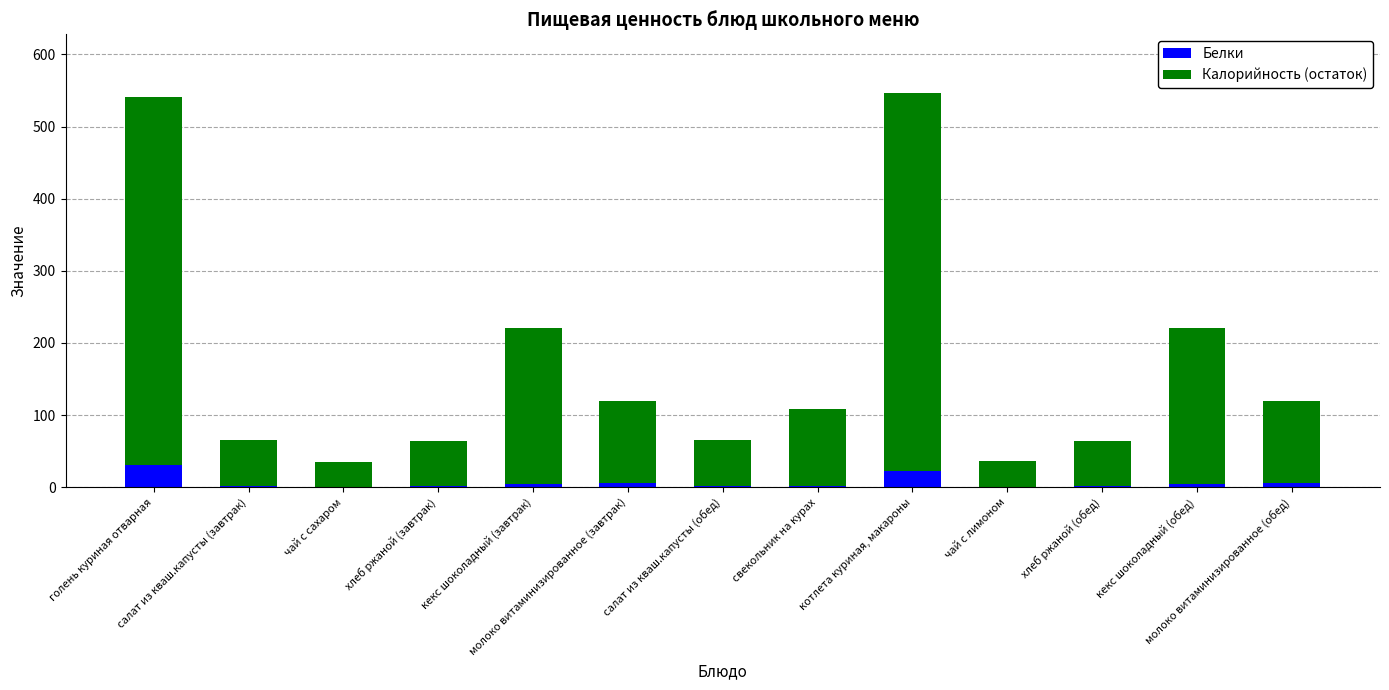

What is the highest value of the Белки series?

31.0